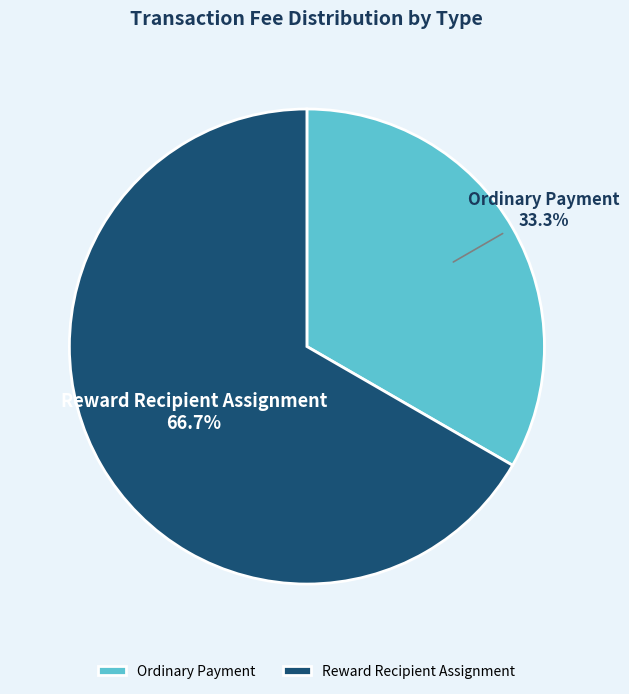

Which slice is the smallest?

Ordinary Payment